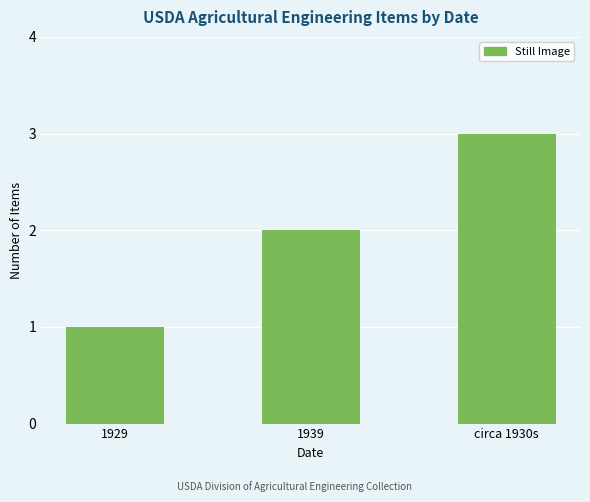

List the labels in order of value, largest first.

circa 1930s, 1939, 1929